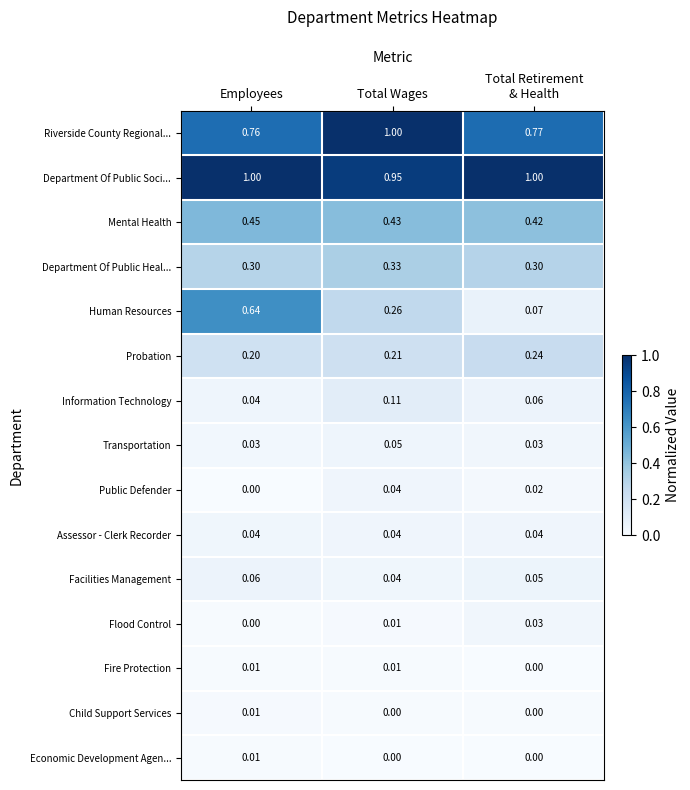

At which category is the sum across all series the highest?

Employees